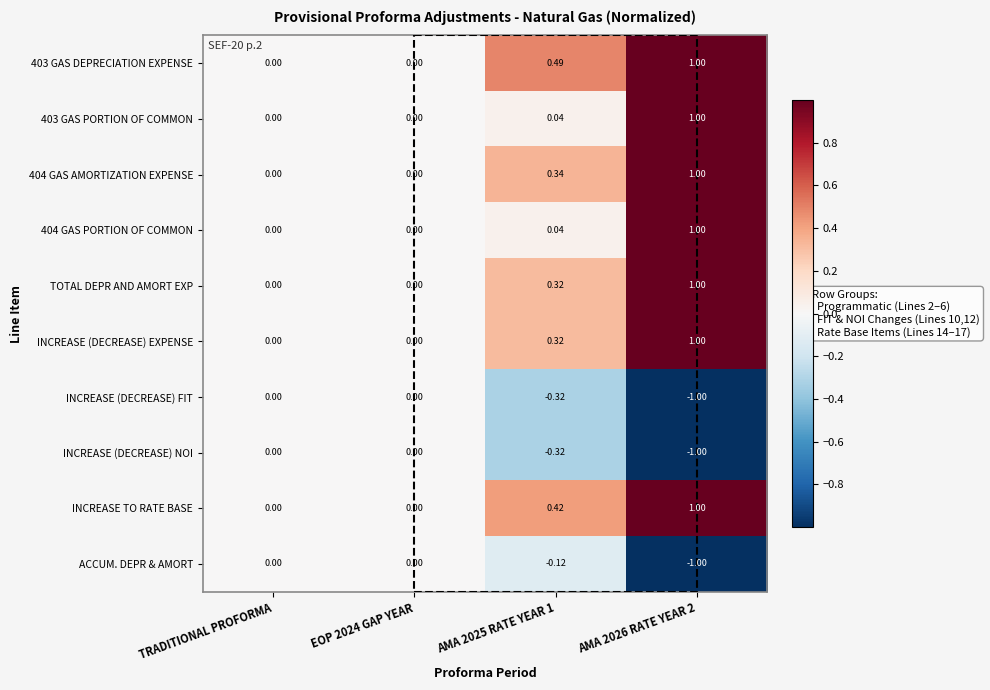

Is the value of 404 GAS AMORTIZATION EXPENSE at TRADITIONAL PROFORMA greater than the value of INCREASE (DECREASE) EXPENSE at AMA 2026 RATE YEAR 2?

No